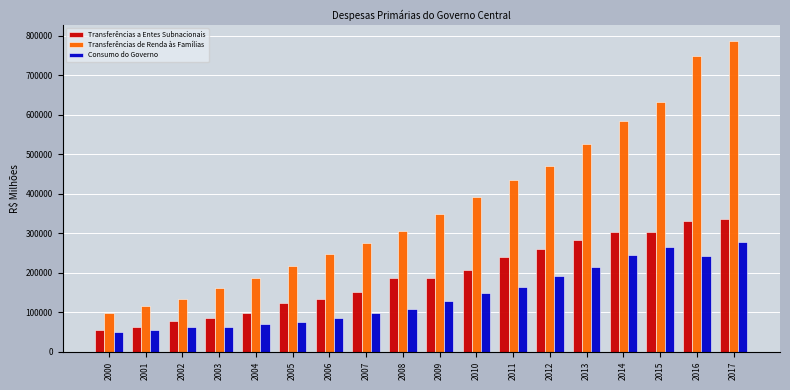

At which category is the sum across all series the highest?

2017